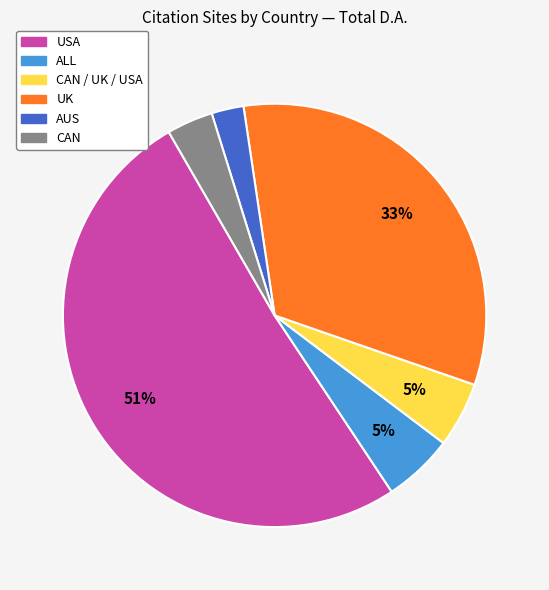

To the nearest percent, what is the difference between the largest and smallest slice percentages?

49%